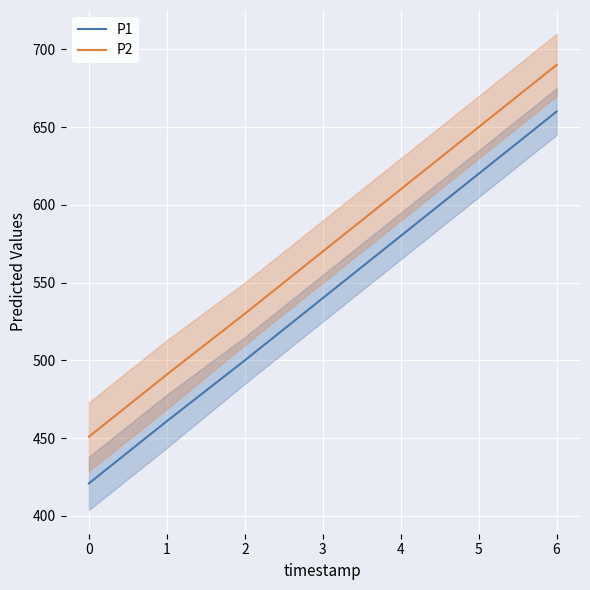

Which series has the largest range (max minus min)?

P1